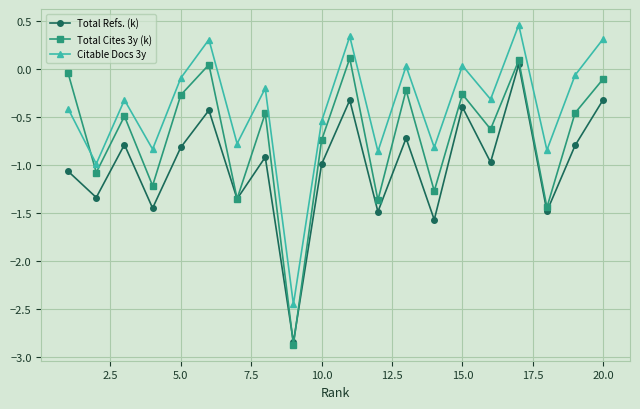

True or false: Citable Docs 3y and Total Refs. (k) intersect in this chart.

False